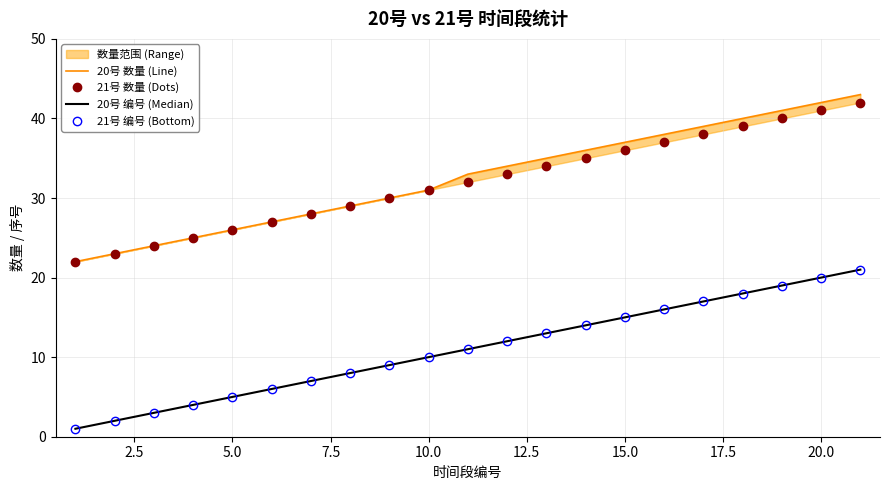

What is the maximum value shown in the chart?

43